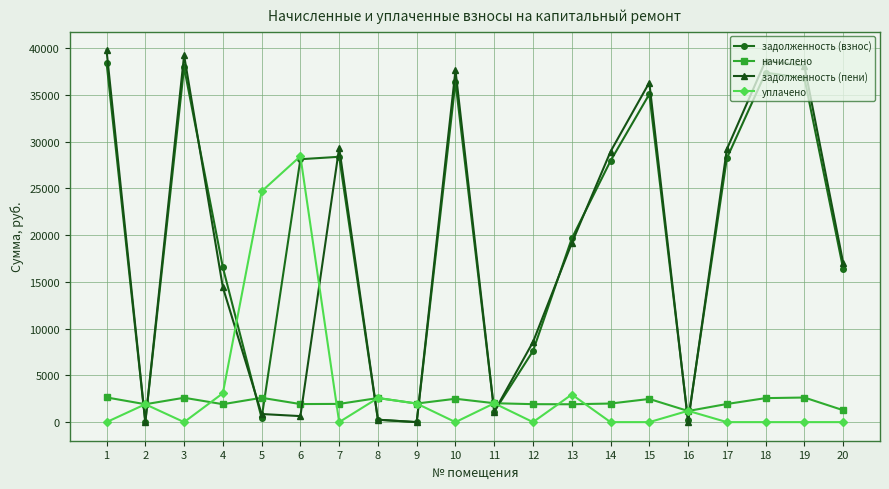

Is the value of уплачено at 3 greater than the value of задолженность (взнос) at 17?

No